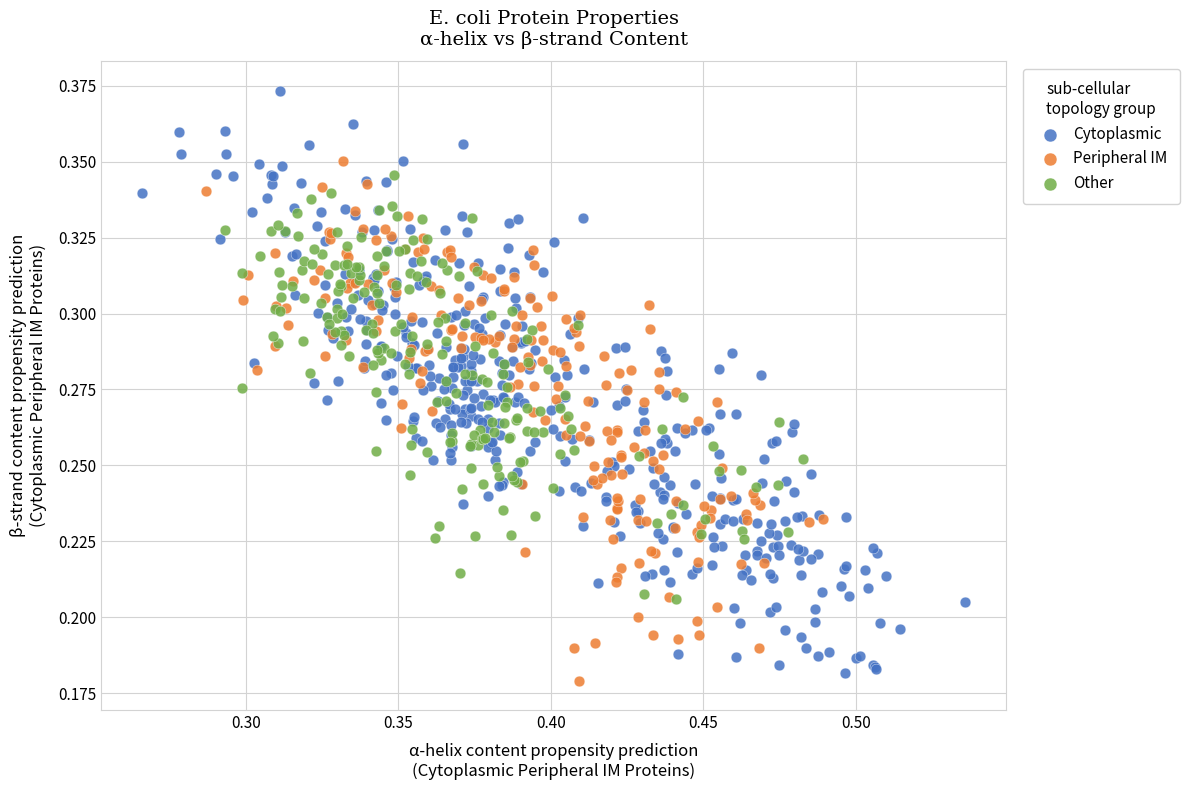

Which series reaches the maximum Y coordinate?

Cytoplasmic